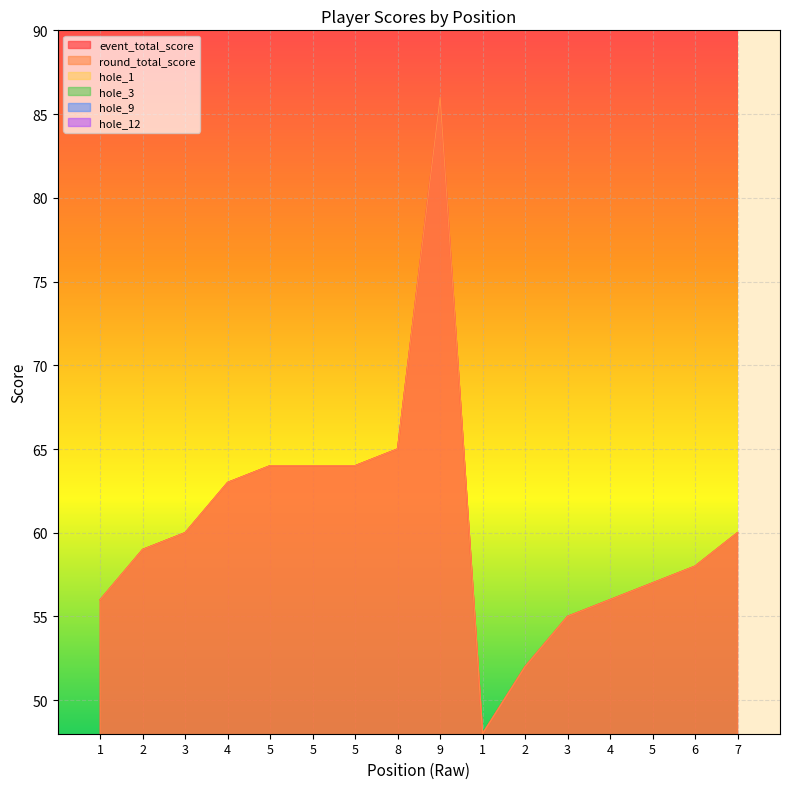

How many lines are shown in the chart?

6